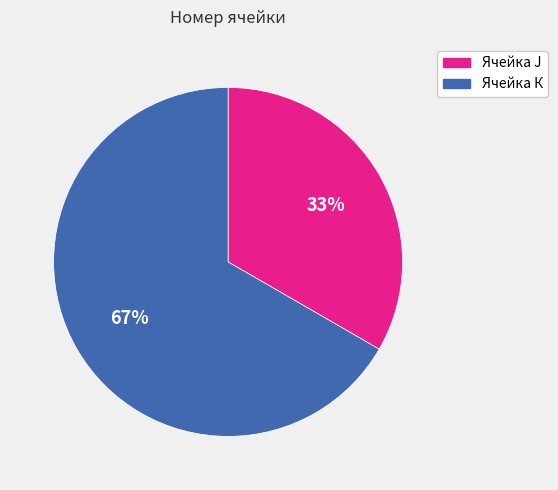

The Ячейка J slice represents 33% of the pie. True or false?

True